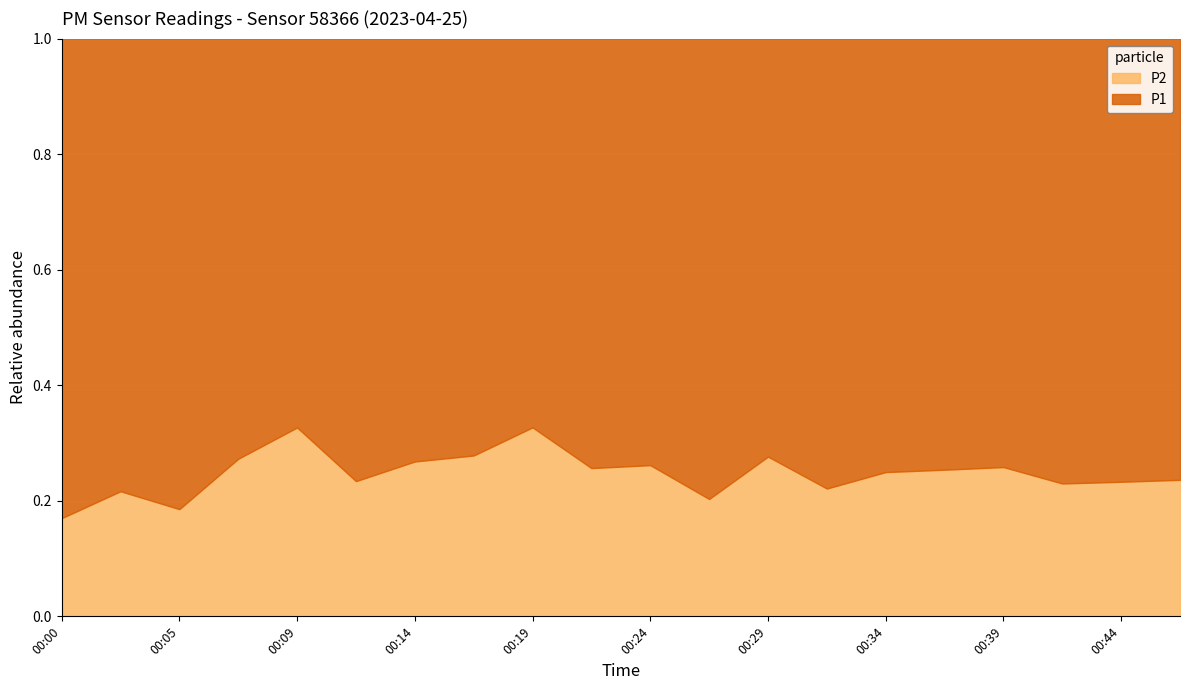

Is it true that P2 equals 0.3 at 00:44?

False